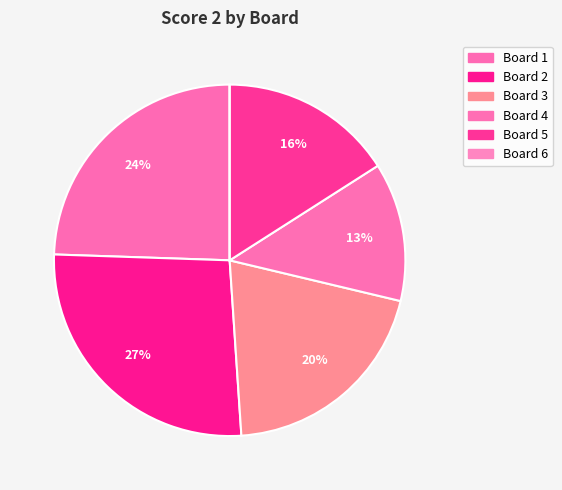

Does any single category account for the majority?

No